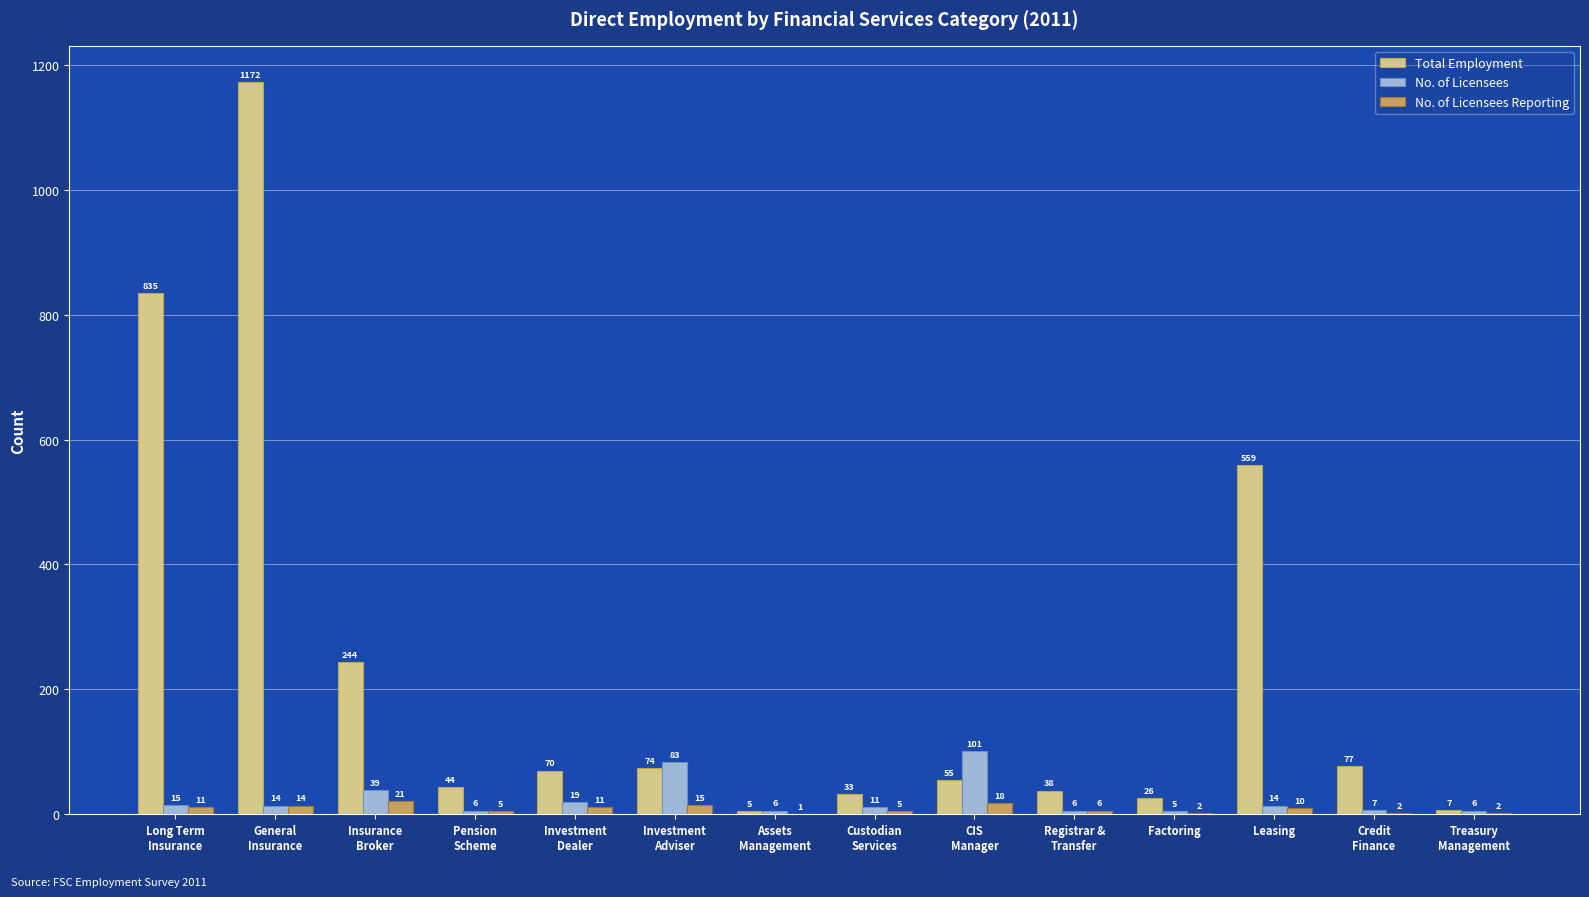

Reading right to left, extract all data points from this chart.

Total Employment: 7	77	559	26	38	55	33	5	74	70	44	244	1172	835
No. of Licensees: 6	7	14	5	6	101	11	6	83	19	6	39	14	15
No. of Licensees Reporting: 2	2	10	2	6	18	5	1	15	11	5	21	14	11